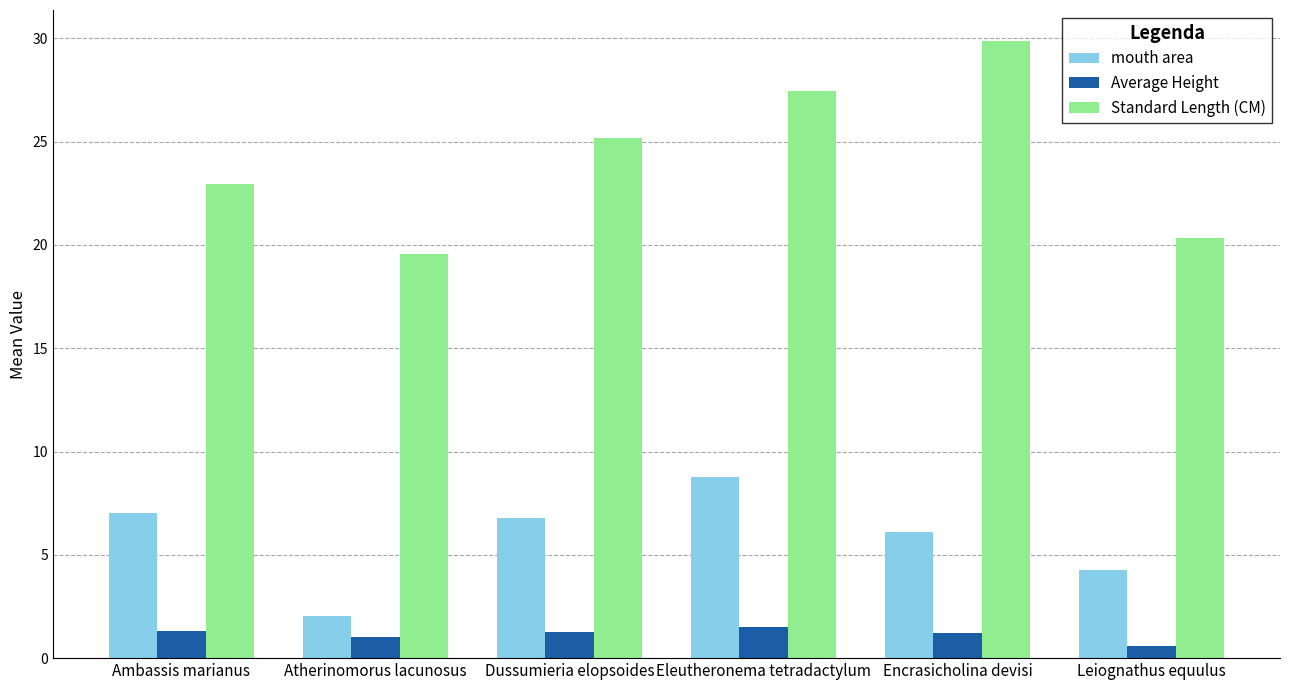

What is the value of the Average Height bar at the 4th from the left?

1.5